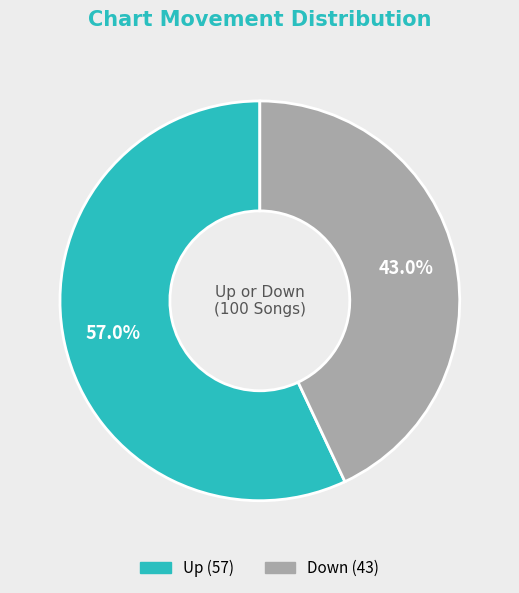

Is there any slice that represents more than half of the pie?

Yes